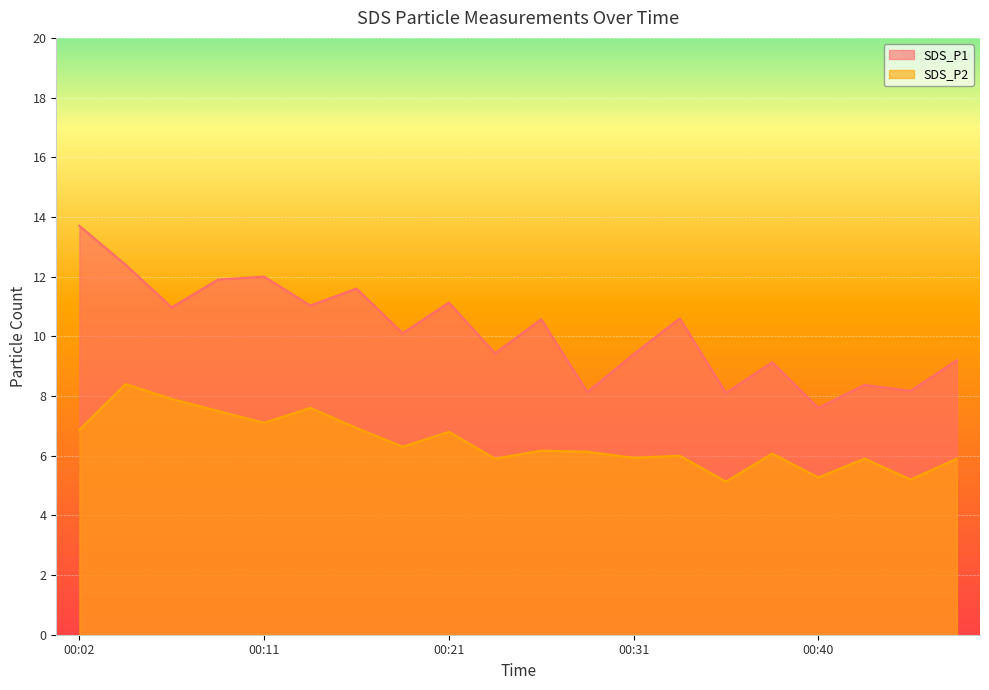

True or false: SDS_P1 has a value of 9.1 at 00:38.

True